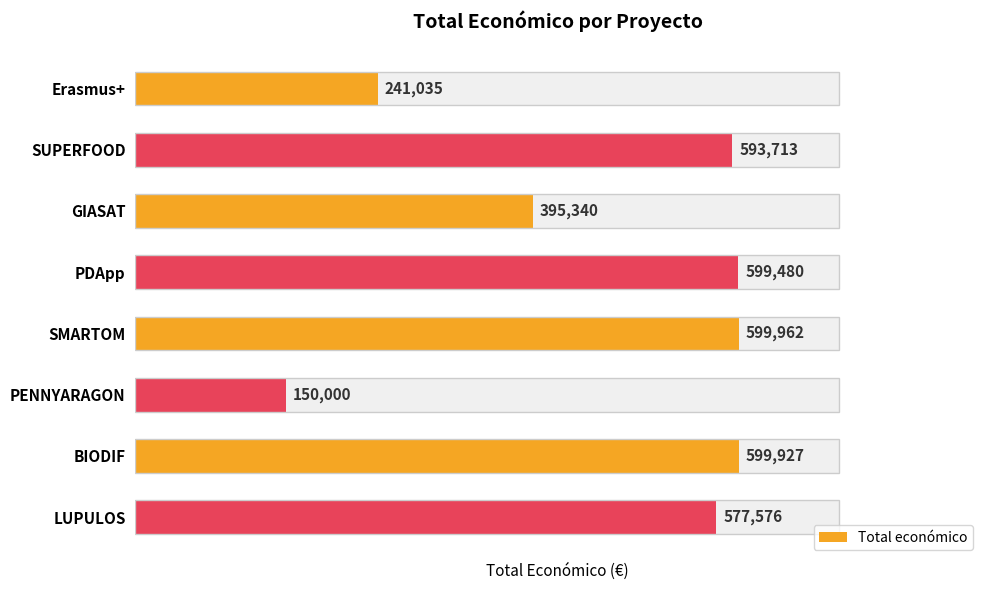

Reading left to right, list all the values displayed in this chart.

241035	593713	395340	599480	599962	150000	599927	577576